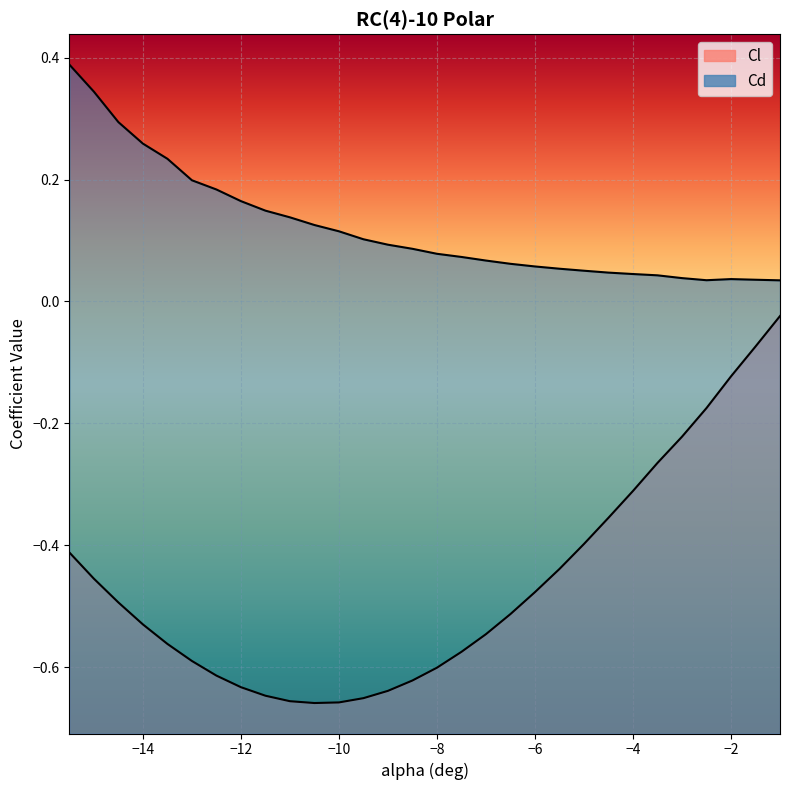

Which series has the largest total across all categories?

Cd